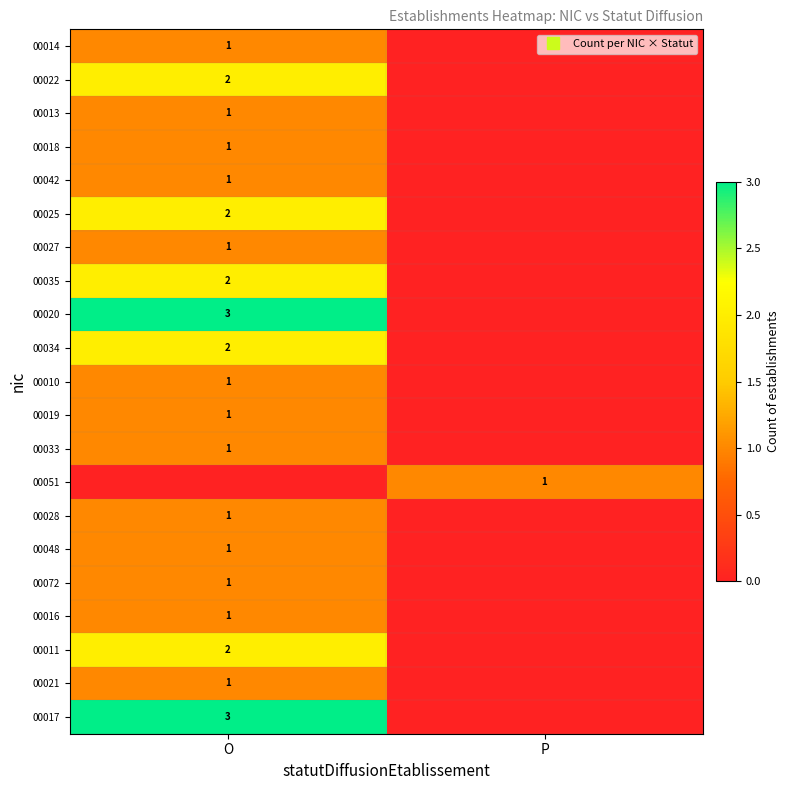

What is the difference between the maximum and minimum values in the 00022 series?

2